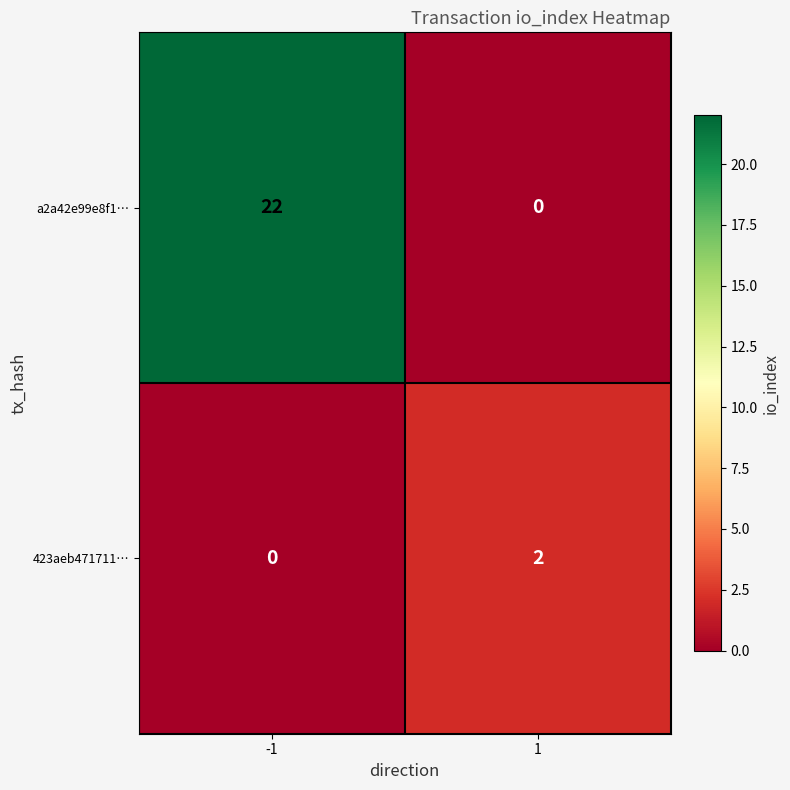

What is the difference between the maximum and minimum values in the a2a42e99e8f1… series?

22